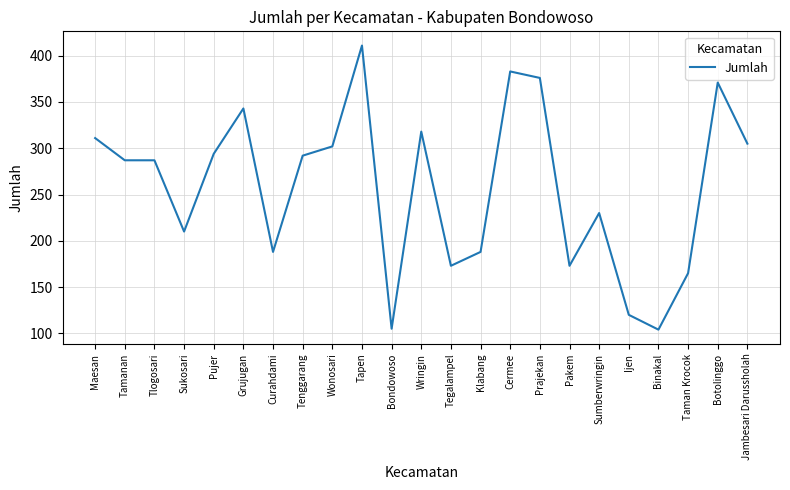

What is the approximate value at Cermee, to the nearest 10?

380